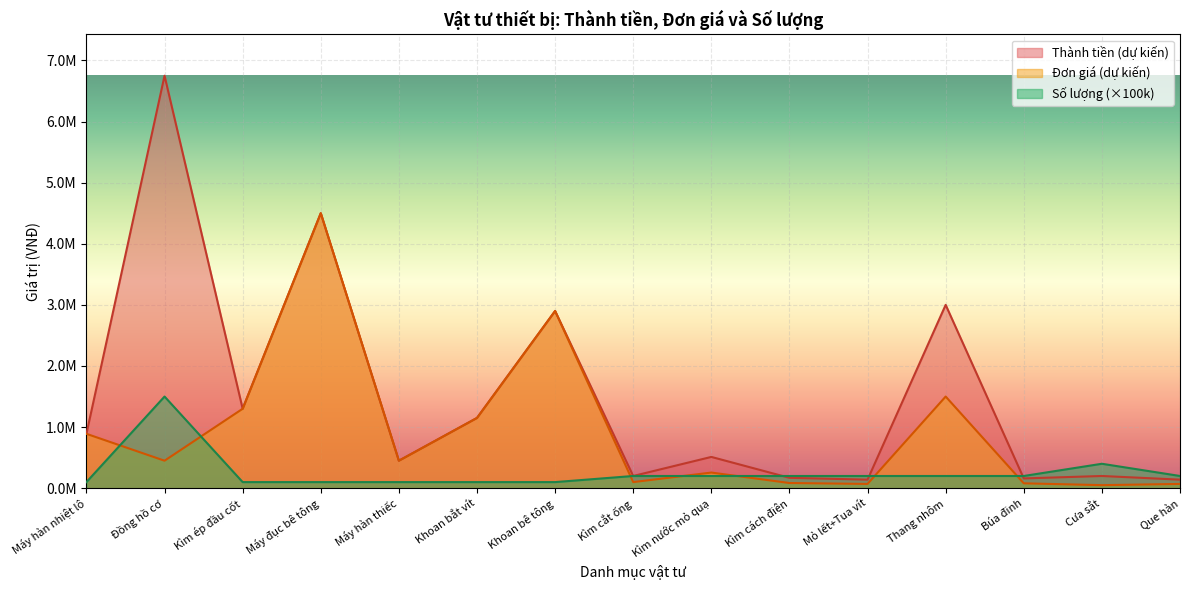

Which series has the widest spread of values?

Thành tiền (dự kiến)